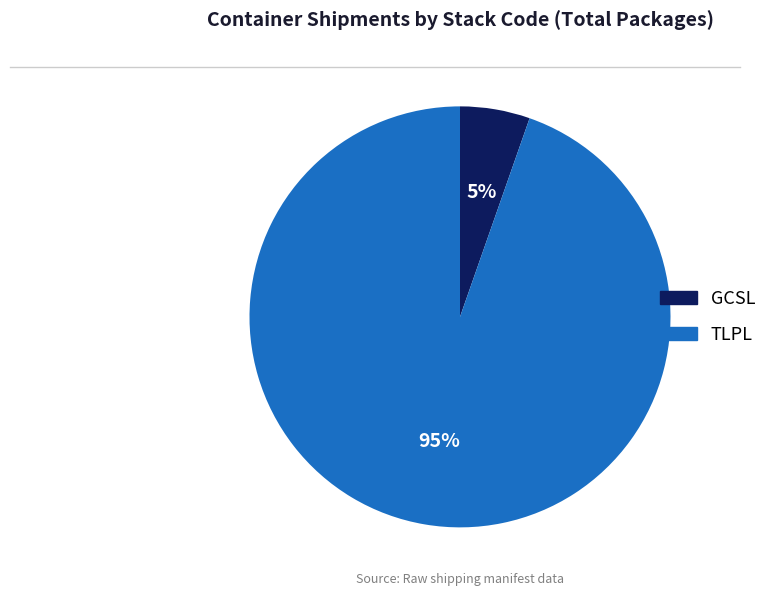

Do GCSL and TLPL together represent more than half of the pie?

Yes